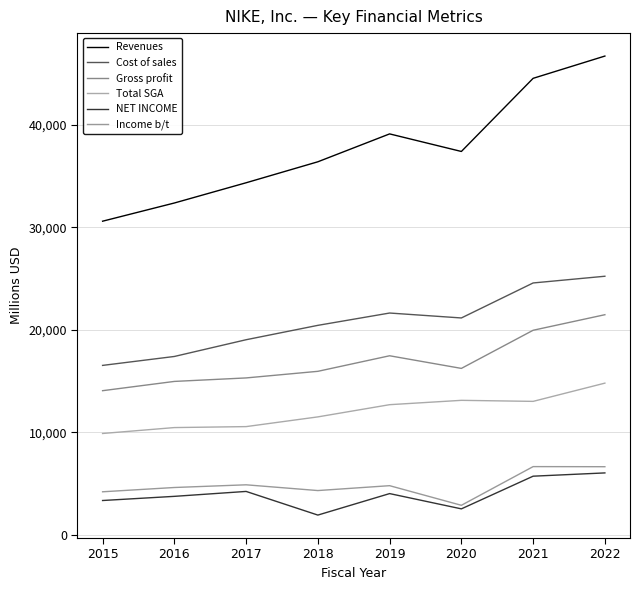

Reading right to left, what are all the values shown in this chart?

Revenues: 46710	44538	37403	39117	36397	34350	32376	30601
Cost of sales: 25231	24576	21162	21643	20441	19038	17405	16534
Gross profit: 21479	19962	16241	17474	15956	15312	14971	14067
Total SGA: 14804	13025	13126	12702	11511	10563	10469	9892
NET INCOME: 6046	5727	2539	4029	1933	4240	3760	3354
Income b/t: 6651	6661	2887	4801	4325	4886	4623	4205